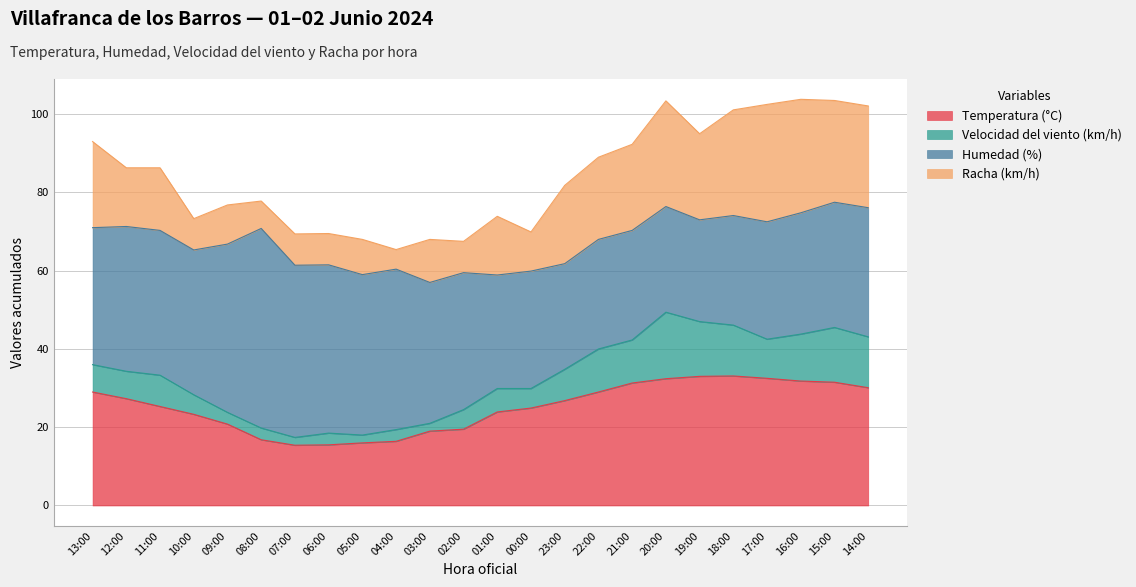

Rank the series at 22:00 from lowest to highest value.

Velocidad del viento (km/h), Racha (km/h), Humedad (%), Temperatura (°C)